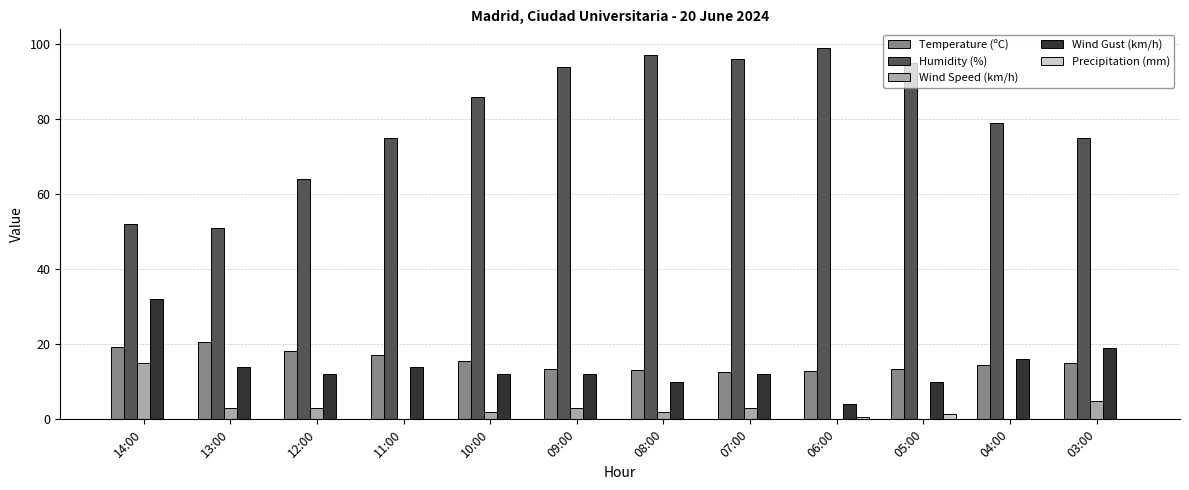

What is the sum of all Precipitation (mm) values?

2.1